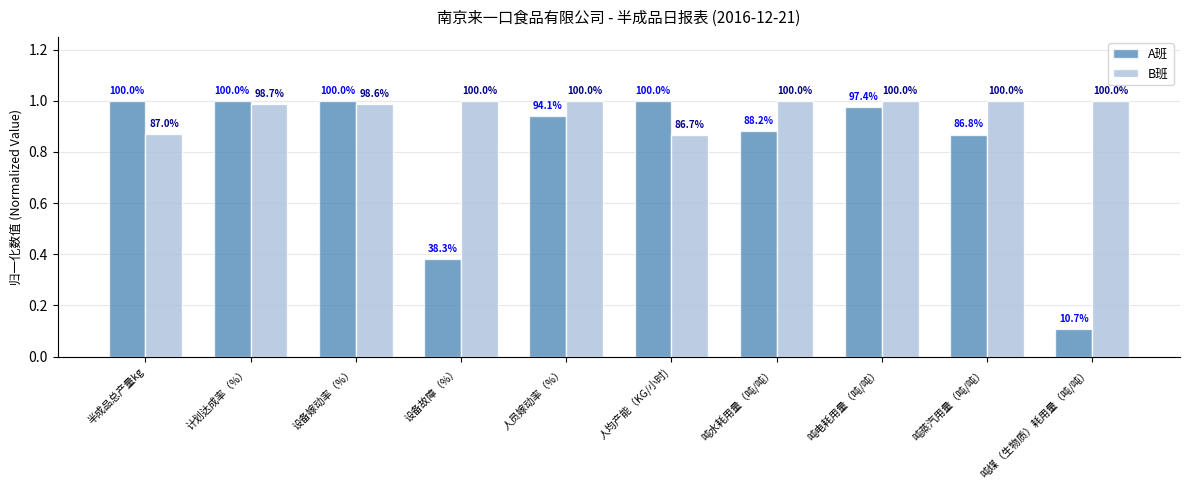

Are the bars grouped side by side (vs. stacked)?

Yes